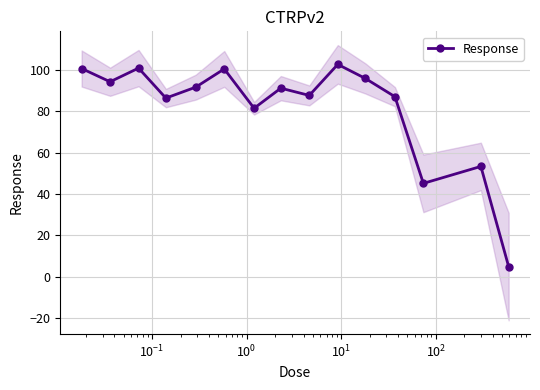

What is the difference between the maximum and minimum values?

97.8